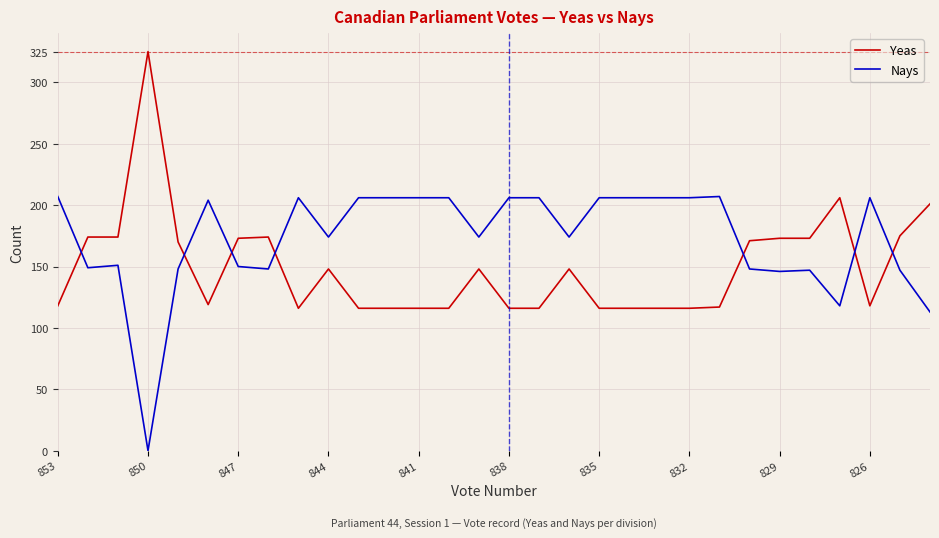

True or false: Yeas has more than 0 points higher than both neighbors.

True